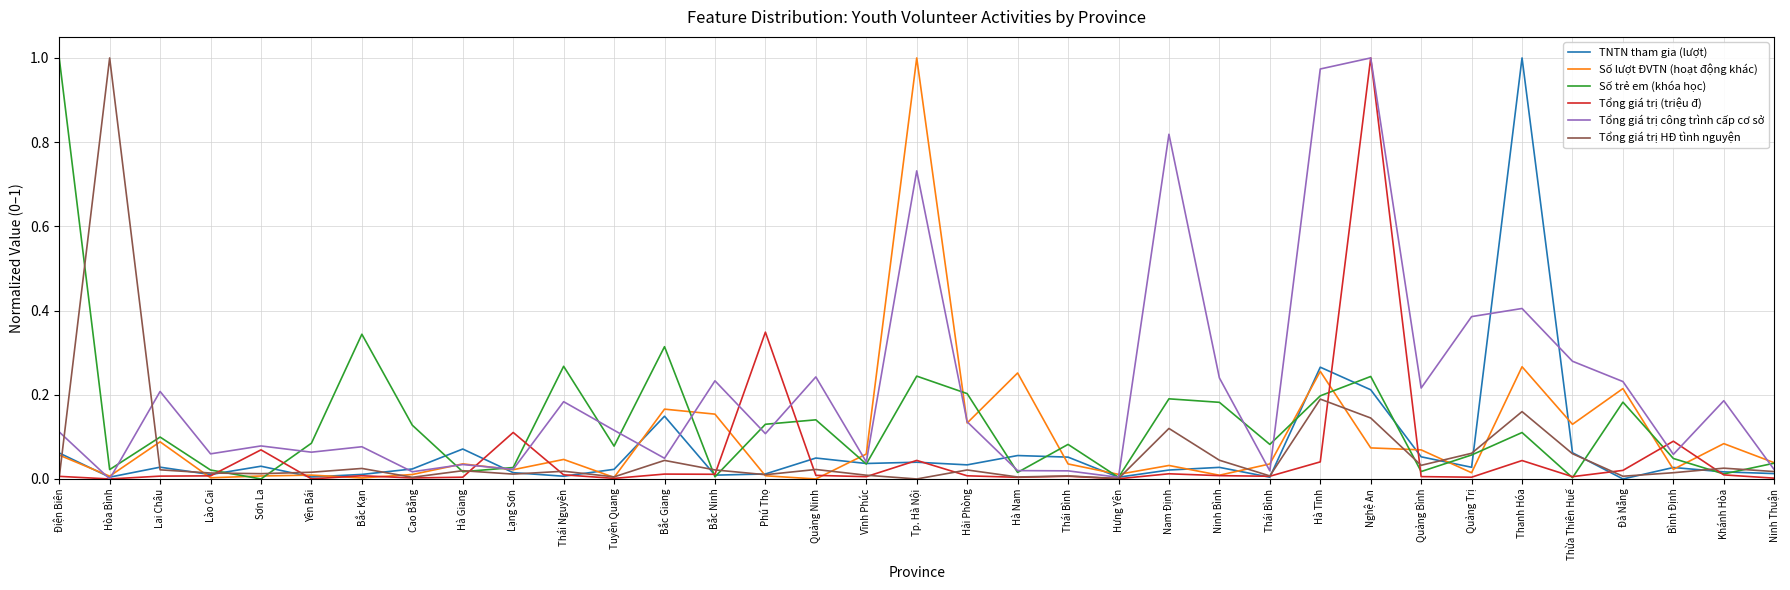

What are all the series names shown in the legend?

TNTN tham gia (lượt), Số lượt ĐVTN (hoạt động khác), Số trẻ em (khóa học), Tổng giá trị (triệu đ), Tổng giá trị công trình cấp cơ sở, Tổng giá trị HĐ tình nguyện